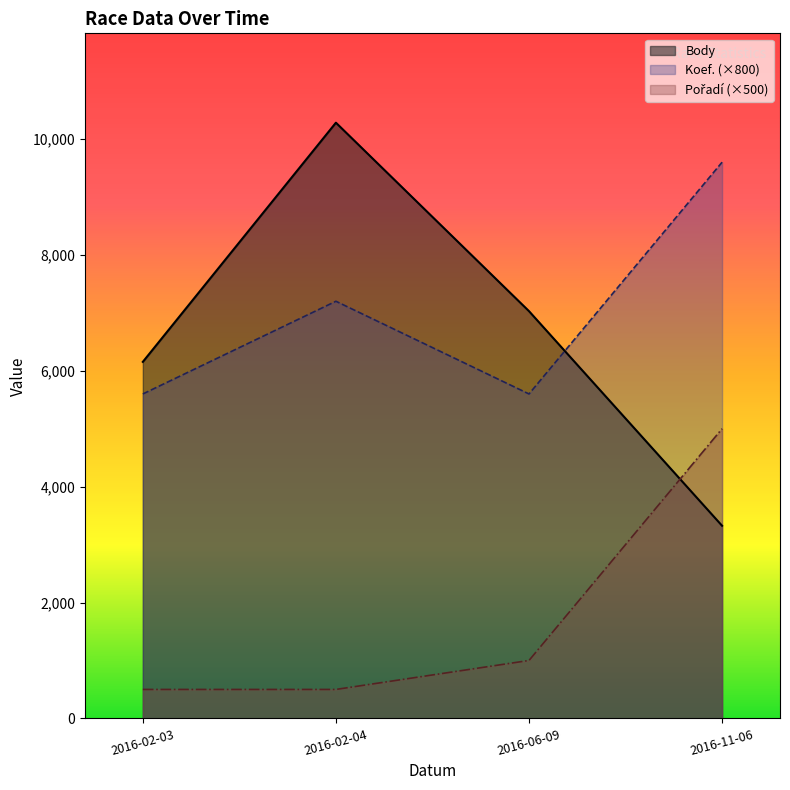

Is it true that Koef. equals 5600 at 2016-06-09?

True